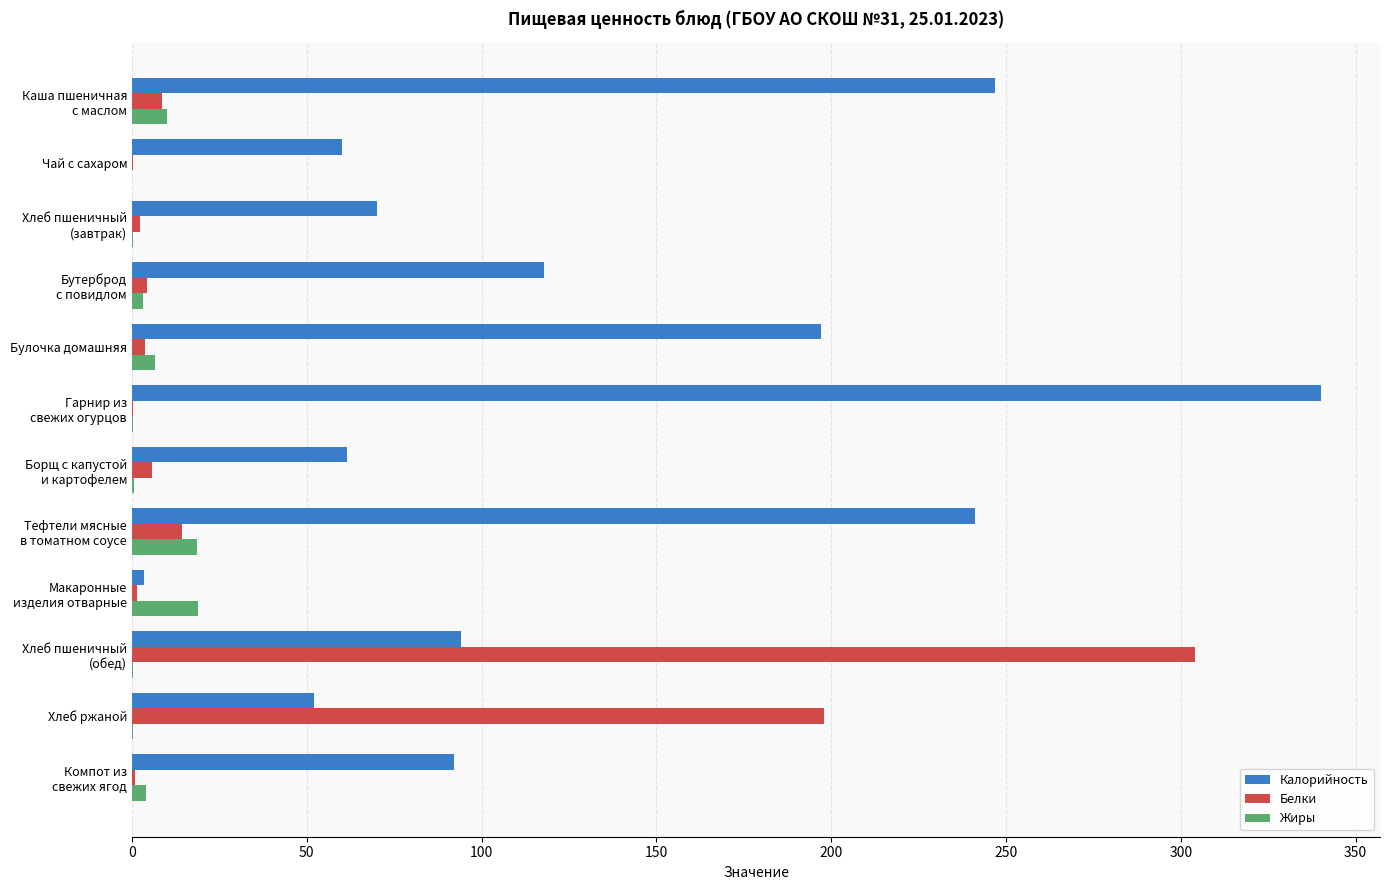

Which series has the largest total across all categories?

Калорийность